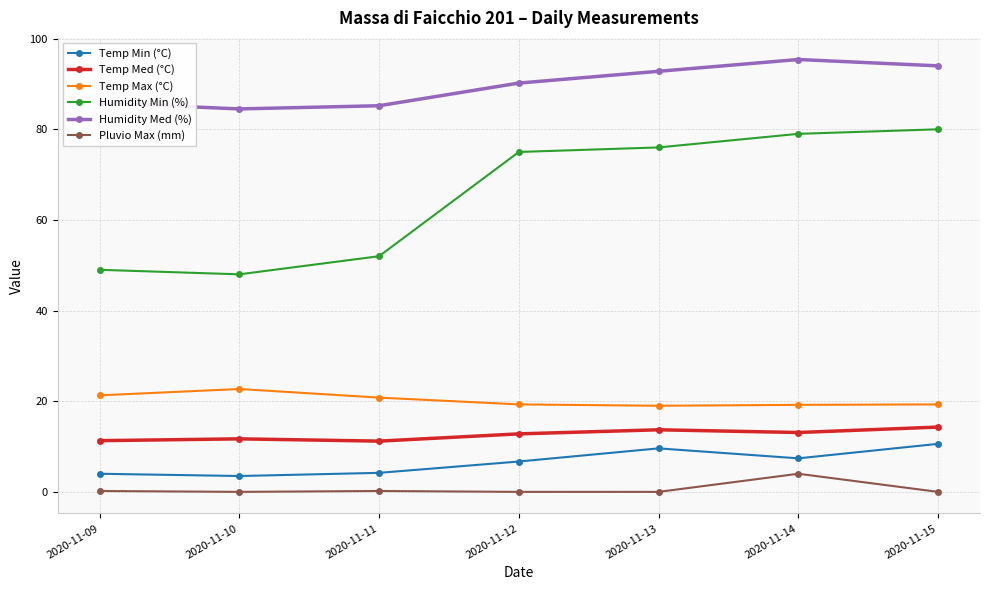

What is the spread (max minus min) of values at 2020-11-14?

91.4